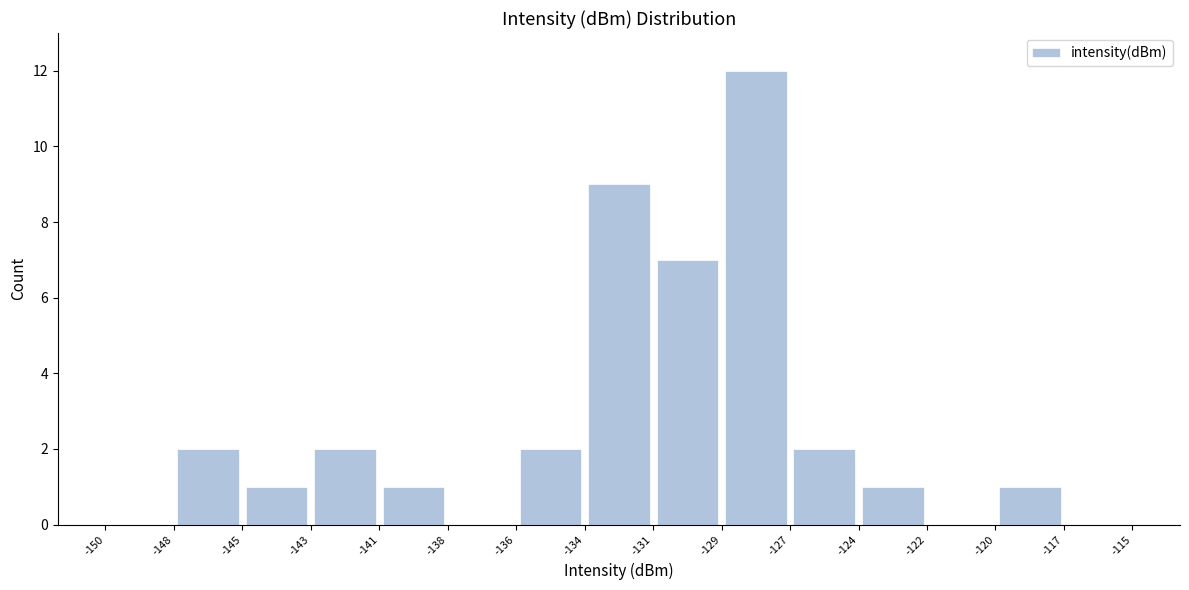

Reading left to right, transcribe this chart: for each bar, give the range it covers on the x-axis and its height. The values are not printed on the chart, so give them approximately, as read against the axis.

-150 to -148: 0
-148 to -145: 2
-145 to -143: 1
-143 to -141: 2
-141 to -138: 1
-138 to -136: 0
-136 to -134: 2
-134 to -131: 9
-131 to -129: 7
-129 to -127: 12
-127 to -124: 2
-124 to -122: 1
-122 to -120: 0
-120 to -117: 1
-117 to -115: 0